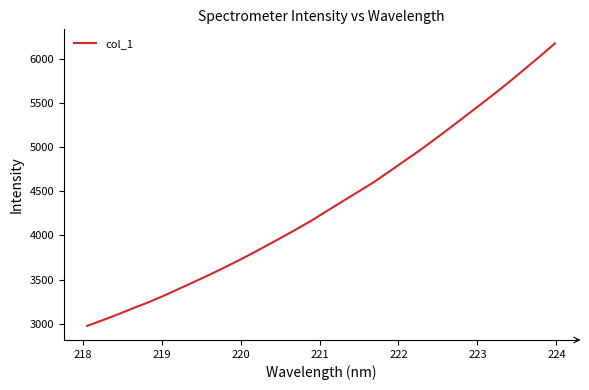

Reading left to right, extract all data points from this chart.

2974.2	3037.2	3102.5	3171.9	3238.4	3311.0	3388.7	3467.0	3546.7	3628.9	3714.7	3803.3	3895.7	3989.5	4084.6	4183.7	4290.6	4396.4	4500.8	4606.1	4724.4	4843.4	4961.9	5087.5	5215.8	5346.3	5477.8	5609.6	5746.3	5888.2	6031.6	6178.6